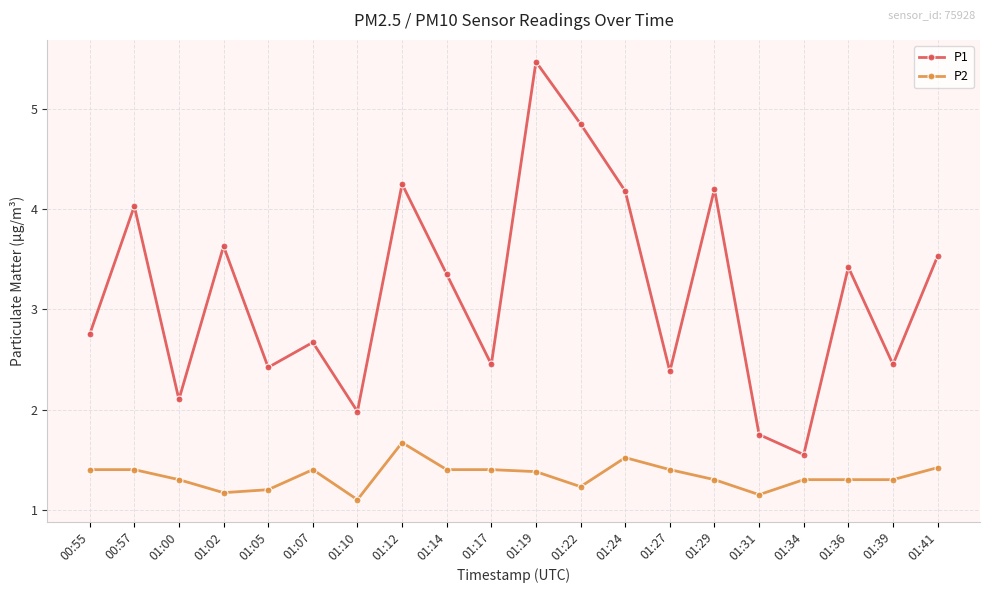

What is the label of the 10th point from the right?

01:19